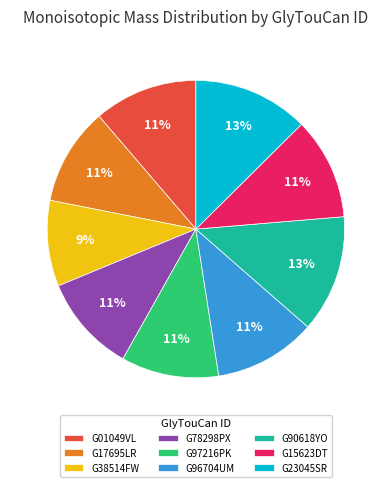

Between G97216PK and G23045SR, which is larger?

G23045SR